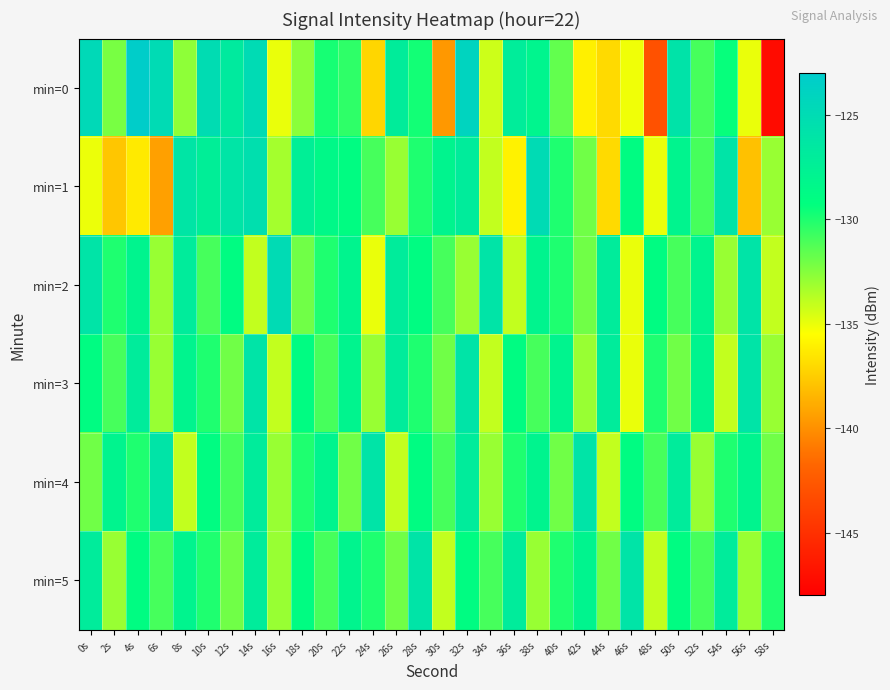

Reading left to right, transcribe all the data shown in this chart.

min=0: 0s=-124.7	2s=-132.2	4s=-123.2	6s=-125.0	8s=-132.7	10s=-125.1	12s=-126.7	14s=-125.0	16s=-135.0	18s=-132.7	20s=-129.8	22s=-130.4	24s=-137.1	26s=-127.0	28s=-129.7	30s=-139.7	32s=-124.1	34s=-134.2	36s=-127.1	38s=-128.1	40s=-131.7	42s=-136.1	44s=-137.0	46s=-135.1	48s=-143.0	50s=-126.0	52s=-131.0	54s=-129.4	56s=-135.0	58s=-147.2
min=1: 0s=-135.0	2s=-137.8	4s=-136.4	6s=-139.4	8s=-126.2	10s=-127.3	12s=-126.1	14s=-125.4	16s=-133.3	18s=-127.4	20s=-128.5	22s=-129.0	24s=-131.0	26s=-133.0	28s=-130.0	30s=-128.0	32s=-127.0	34s=-134.0	36s=-136.0	38s=-125.0	40s=-130.0	42s=-132.0	44s=-137.0	46s=-129.0	48s=-135.0	50s=-128.0	52s=-131.0	54s=-126.0	56s=-138.0	58s=-133.0
min=2: 0s=-126.0	2s=-130.0	4s=-128.0	6s=-133.0	8s=-127.0	10s=-131.0	12s=-129.0	14s=-134.0	16s=-125.0	18s=-132.0	20s=-130.0	22s=-128.0	24s=-135.0	26s=-127.0	28s=-129.0	30s=-131.0	32s=-133.0	34s=-126.0	36s=-134.0	38s=-128.0	40s=-130.0	42s=-132.0	44s=-127.0	46s=-135.0	48s=-129.0	50s=-131.0	52s=-128.0	54s=-133.0	56s=-126.0	58s=-134.0
min=3: 0s=-129.0	2s=-131.0	4s=-127.0	6s=-133.0	8s=-128.0	10s=-130.0	12s=-132.0	14s=-126.0	16s=-134.0	18s=-129.0	20s=-131.0	22s=-128.0	24s=-133.0	26s=-127.0	28s=-130.0	30s=-132.0	32s=-126.0	34s=-134.0	36s=-129.0	38s=-131.0	40s=-128.0	42s=-133.0	44s=-127.0	46s=-135.0	48s=-130.0	50s=-132.0	52s=-128.0	54s=-134.0	56s=-126.0	58s=-133.0
min=4: 0s=-132.0	2s=-128.0	4s=-130.0	6s=-126.0	8s=-134.0	10s=-129.0	12s=-131.0	14s=-127.0	16s=-133.0	18s=-130.0	20s=-128.0	22s=-132.0	24s=-126.0	26s=-134.0	28s=-129.0	30s=-131.0	32s=-127.0	34s=-133.0	36s=-130.0	38s=-128.0	40s=-132.0	42s=-126.0	44s=-134.0	46s=-129.0	48s=-131.0	50s=-127.0	52s=-133.0	54s=-130.0	56s=-128.0	58s=-132.0
min=5: 0s=-127.0	2s=-133.0	4s=-129.0	6s=-131.0	8s=-128.0	10s=-130.0	12s=-132.0	14s=-127.0	16s=-133.0	18s=-129.0	20s=-131.0	22s=-128.0	24s=-130.0	26s=-132.0	28s=-126.0	30s=-134.0	32s=-129.0	34s=-131.0	36s=-127.0	38s=-133.0	40s=-130.0	42s=-128.0	44s=-132.0	46s=-126.0	48s=-134.0	50s=-129.0	52s=-131.0	54s=-127.0	56s=-133.0	58s=-130.0